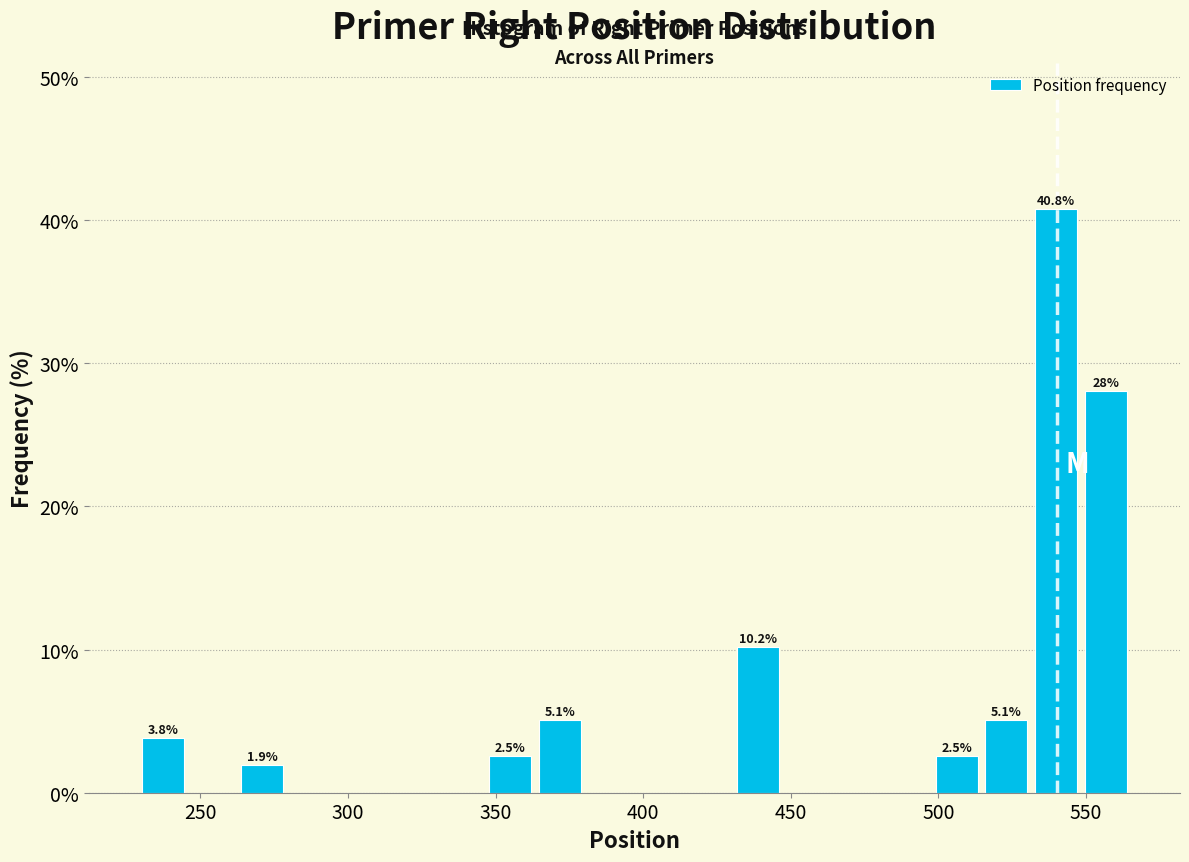

Around what value on the x-axis is the tallest bar? Give the approximate position of its centre, as read against the axis.

540